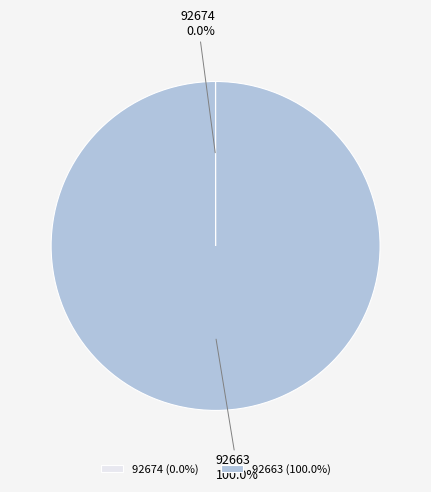

Does any single category account for the majority?

Yes